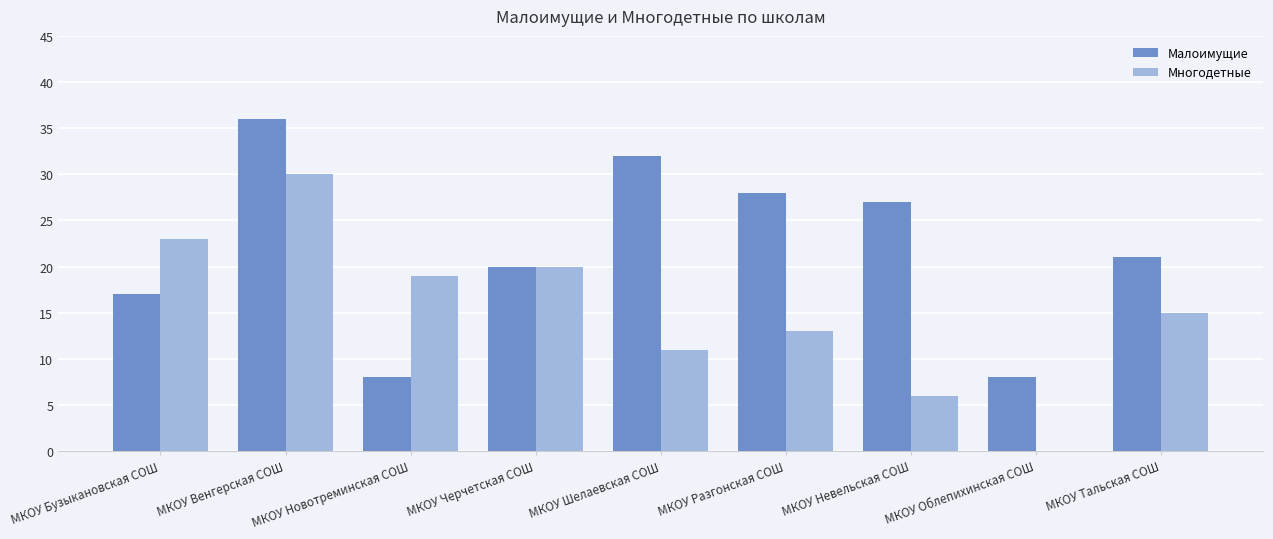

Which series changed the most between МКОУ Разгонская СОШ and МКОУ Тальская СОШ?

Малоимущие